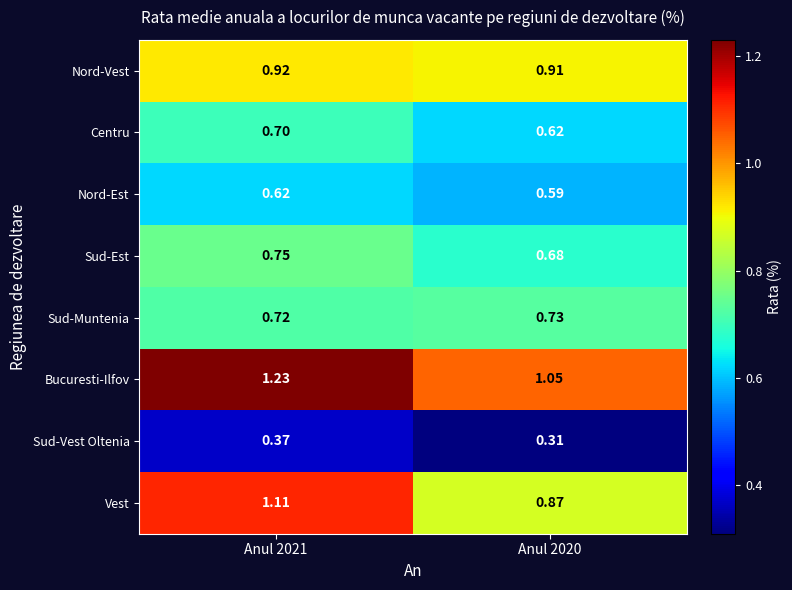

List the series in order of their peak value, highest first.

Bucuresti-Ilfov, Vest, Nord-Vest, Sud-Est, Sud-Muntenia, Centru, Nord-Est, Sud-Vest Oltenia